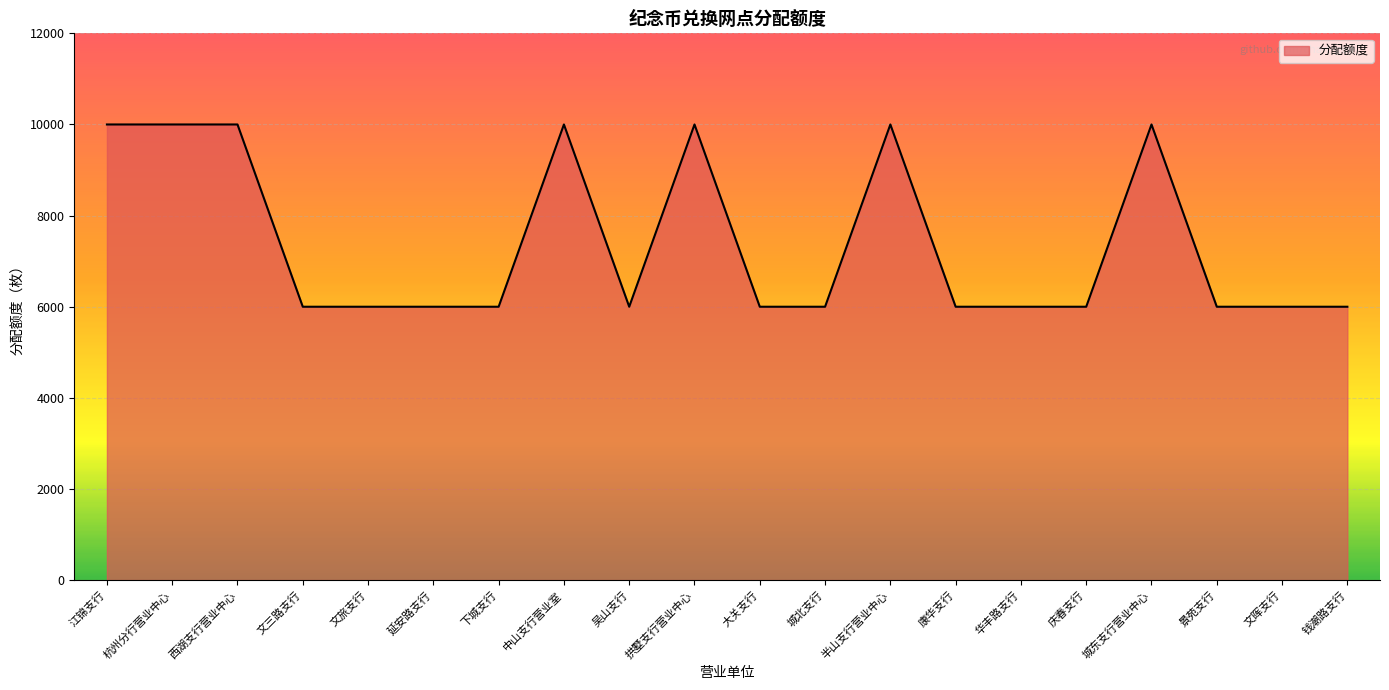

Reading left to right, list all the values displayed in this chart.

江锦支行=10000	杭州分行营业中心=10000	西湖支行营业中心=10000	文三路支行=6000	文旅支行=6000	延安路支行=6000	下城支行=6000	中山支行营业室=10000	吴山支行=6000	拱墅支行营业中心=10000	大关支行=6000	城北支行=6000	半山支行营业中心=10000	康华支行=6000	华丰路支行=6000	庆春支行=6000	城东支行营业中心=10000	景苑支行=6000	文晖支行=6000	钱潮路支行=6000